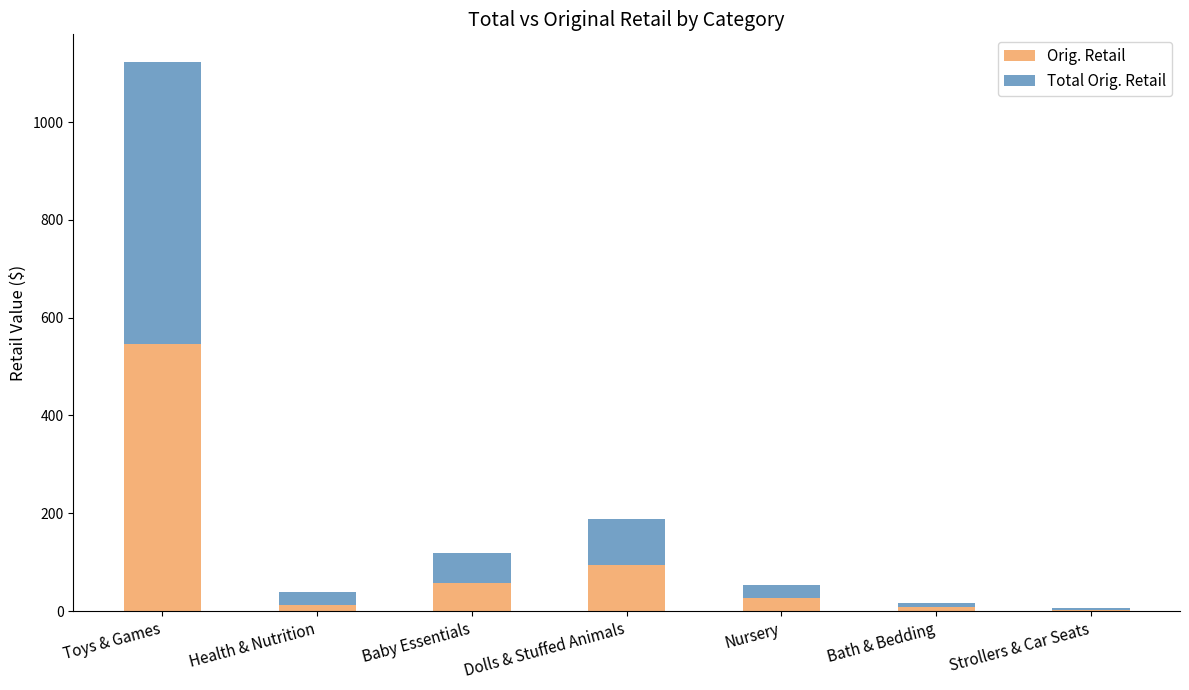

What is the sum of all Orig. Retail values?

748.4